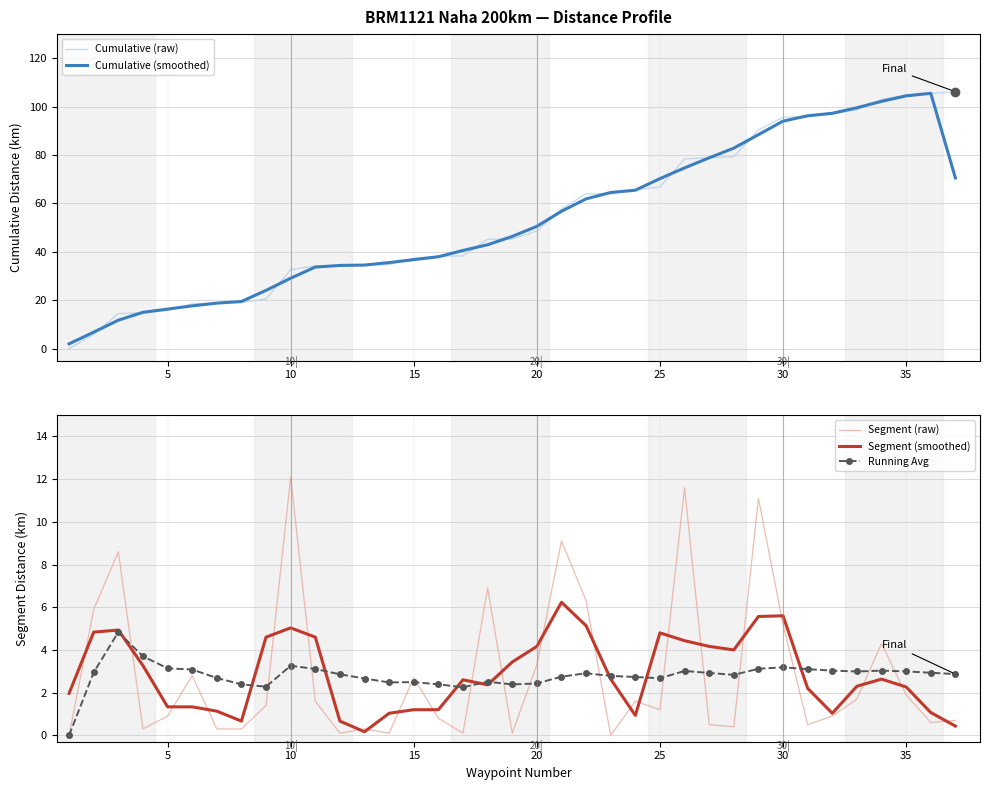

At which label does Segment (raw) reach its peak?

10